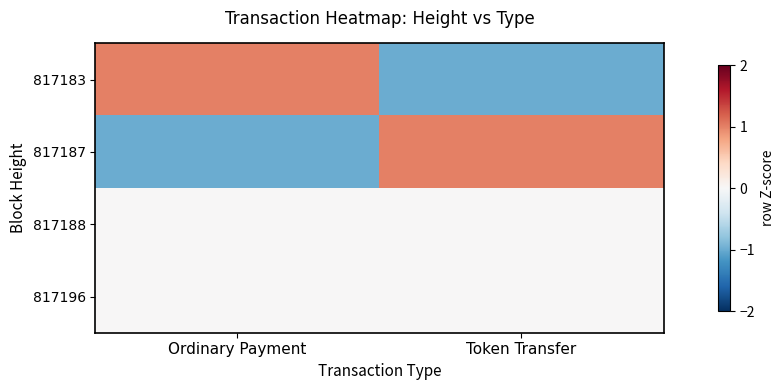

How many data points does each series have?

2